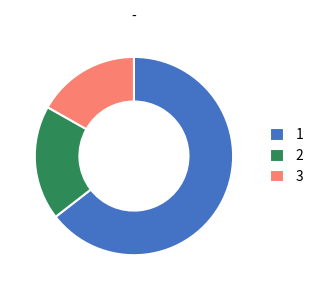

Is there any slice that represents more than half of the pie?

Yes